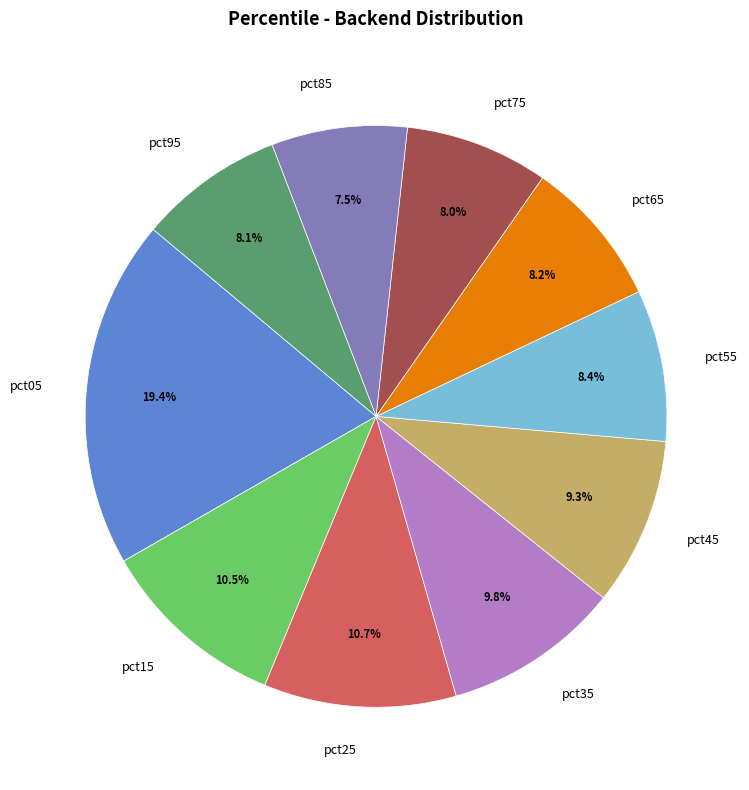

The pct05 slice represents 19% of the pie. True or false?

True